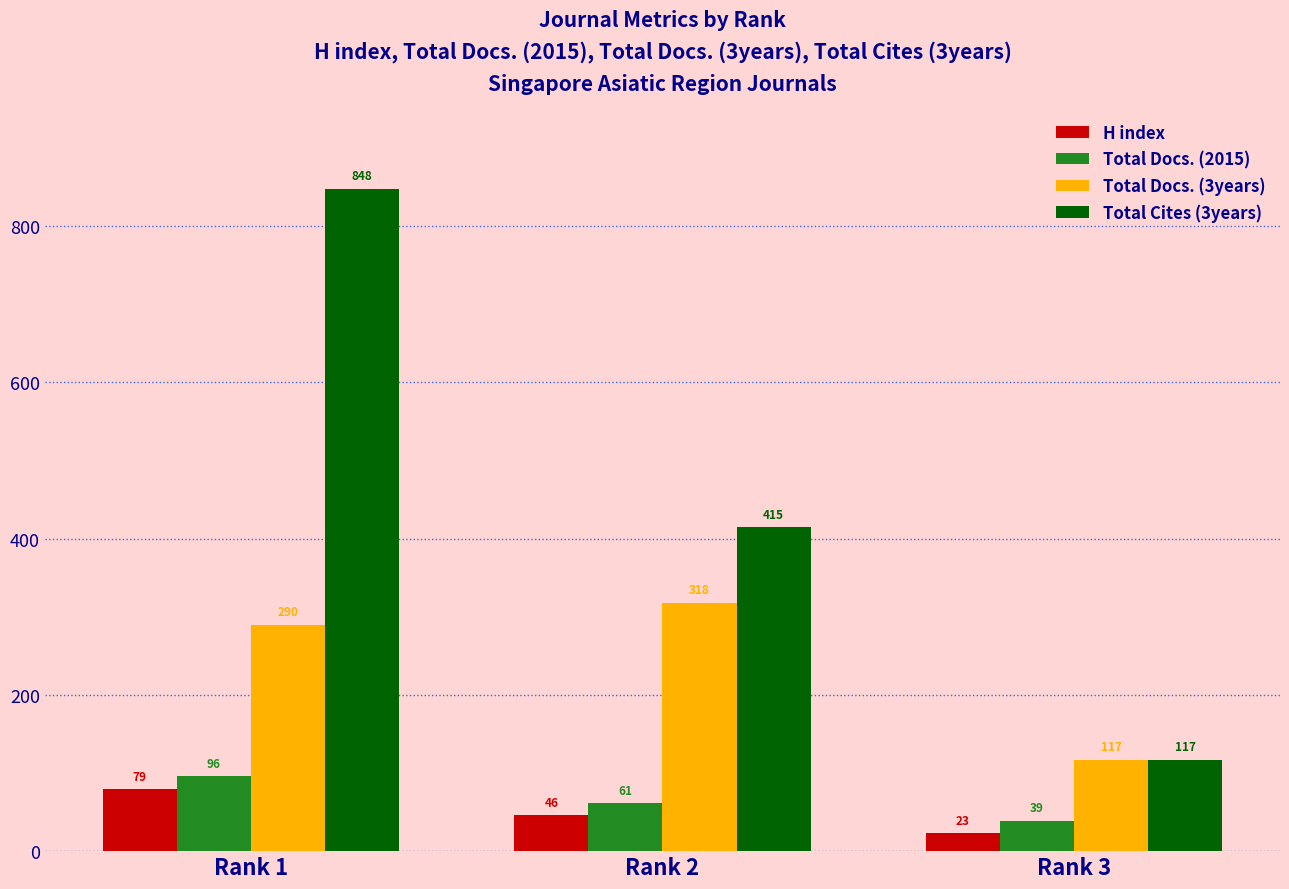

What are all the series names shown in the legend?

H index, Total Docs. (2015), Total Docs. (3years), Total Cites (3years)